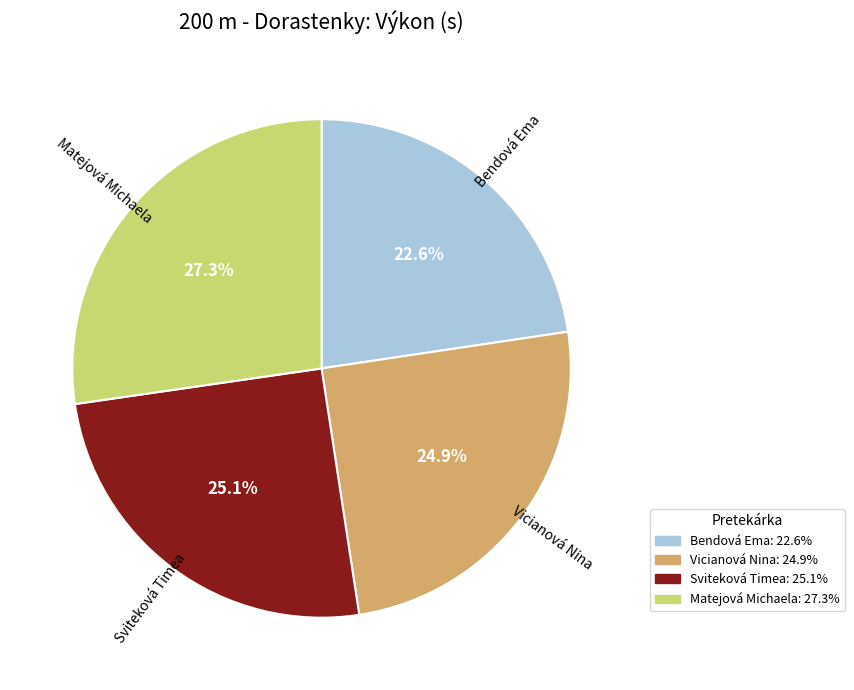

How many segments does this pie chart have?

4